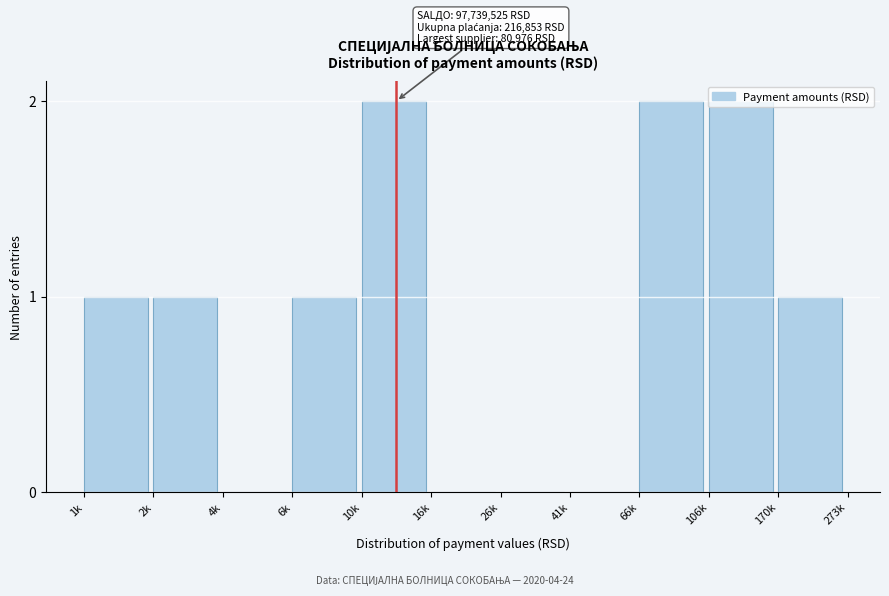

What is the change in value from 2k to 66k?

+1